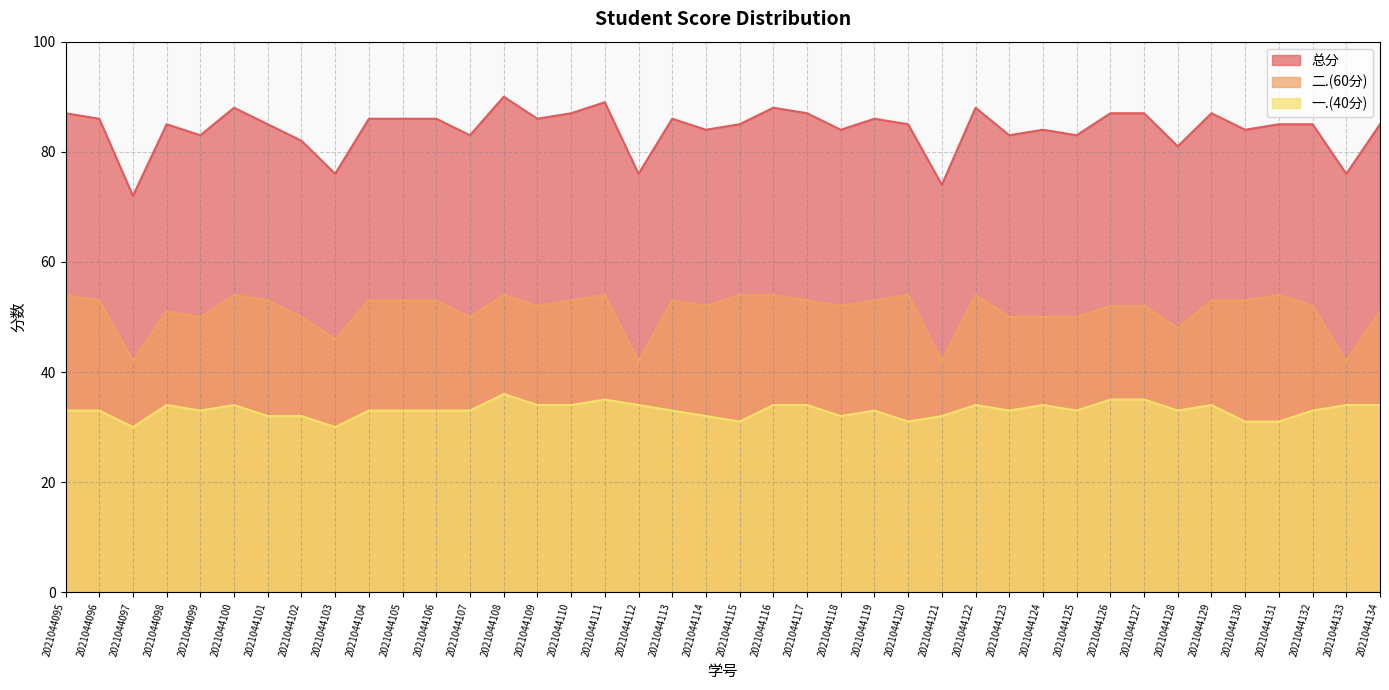

What is the value of the 二.(60分) point at the 1st from the left?

54